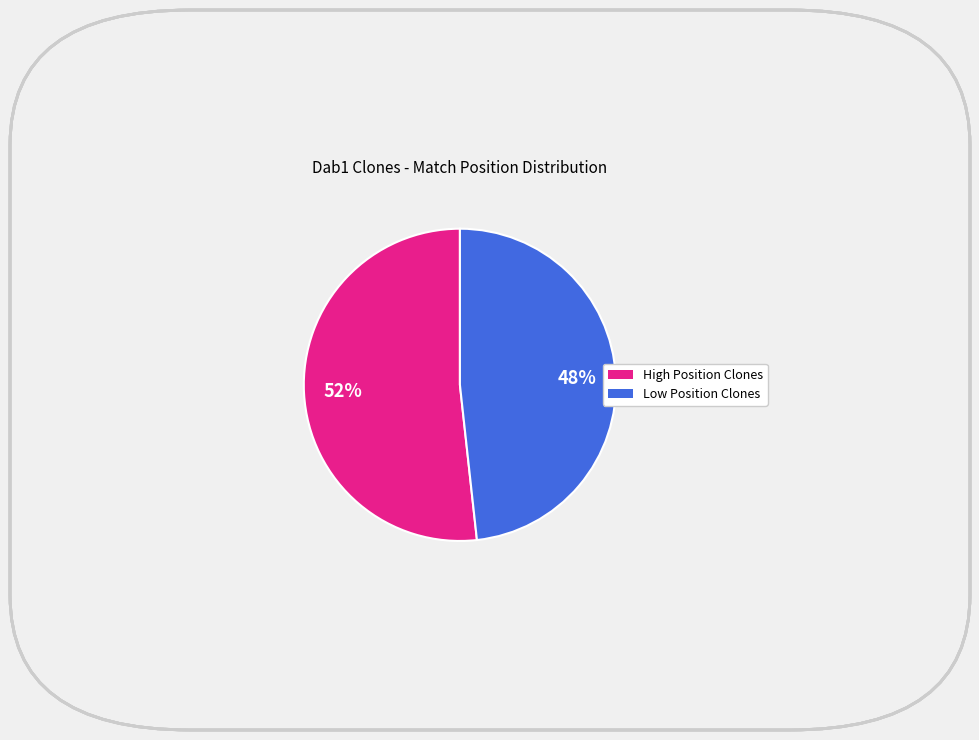

To the nearest percent, what is the average slice percentage?

50%